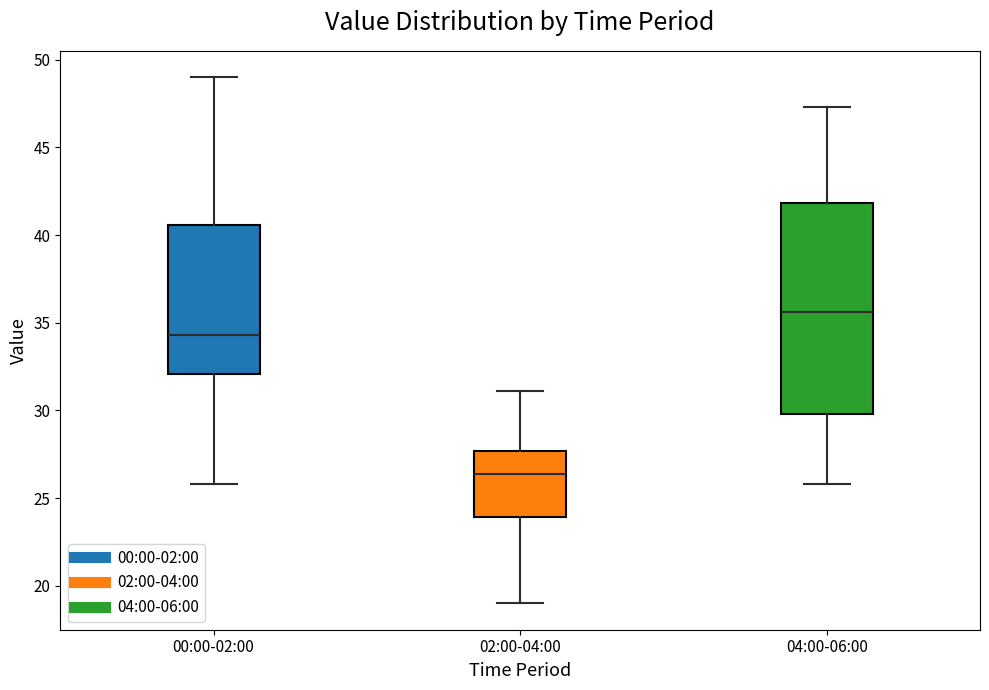

Reading left to right, transcribe this box plot: for each box, give where its median line is, the range the box spans, and where its two whiskers end, as read against the y-axis. The values are not printed on the chart, so give them approximately, as read against the axis.

00:00-02:00: median 34.5, box 32.0 to 40.5, whiskers 26.0 to 49.0
02:00-04:00: median 26.5, box 24.0 to 27.5, whiskers 19.0 to 31.0
04:00-06:00: median 35.5, box 30.0 to 42.0, whiskers 26.0 to 47.5